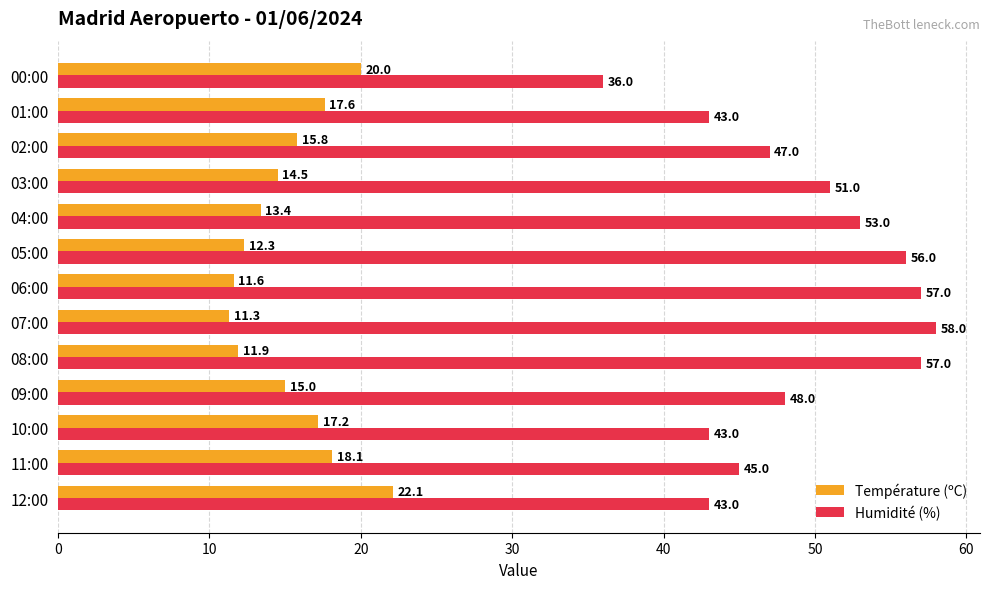

What are all the series names shown in the legend?

Température (ºC), Humidité (%)